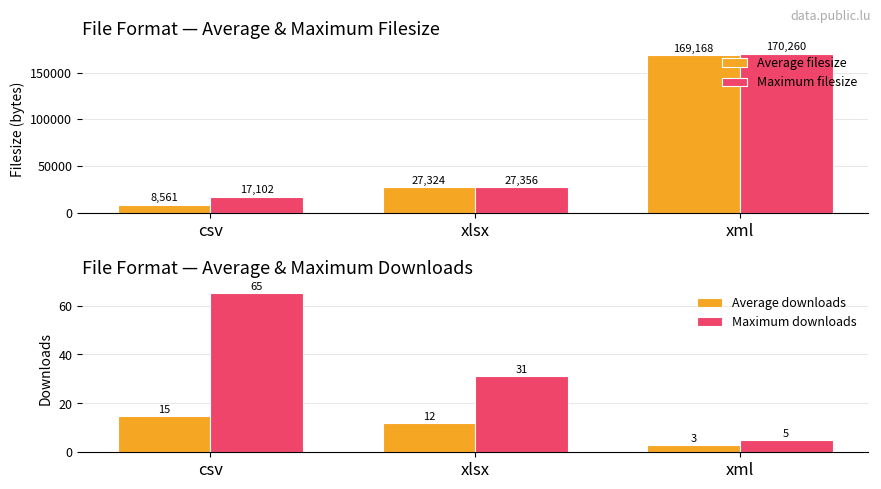

List the series in order of their peak value, lowest first.

Average downloads, Maximum downloads, Average filesize, Maximum filesize